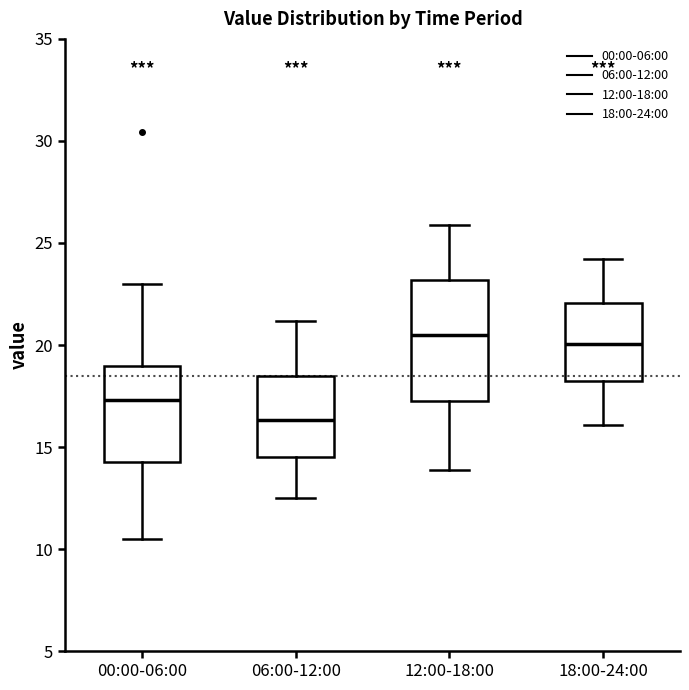

Which box is the tallest, from its lower edge to its upper edge?

12:00-18:00